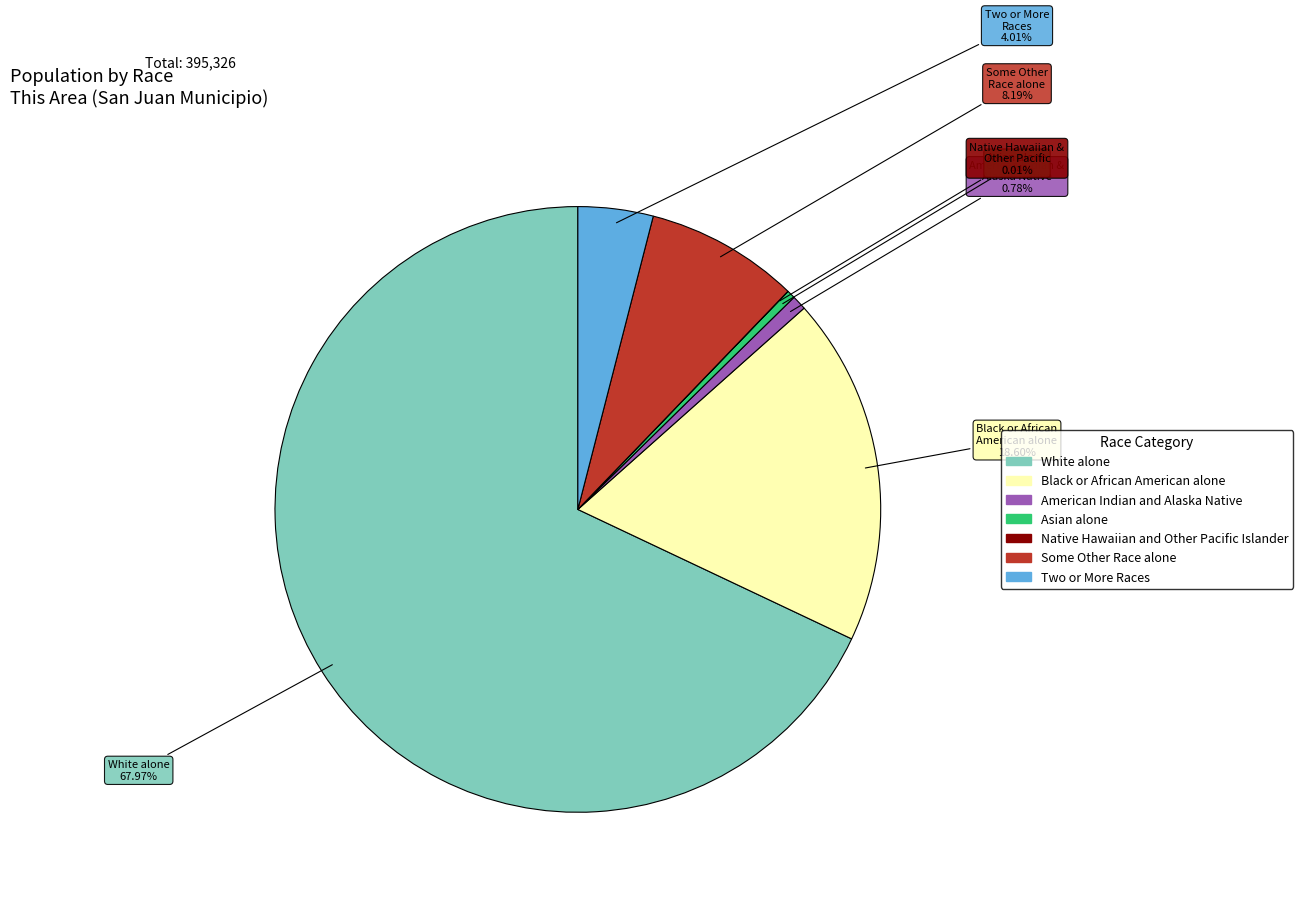

Which category accounts for the majority?

White alone